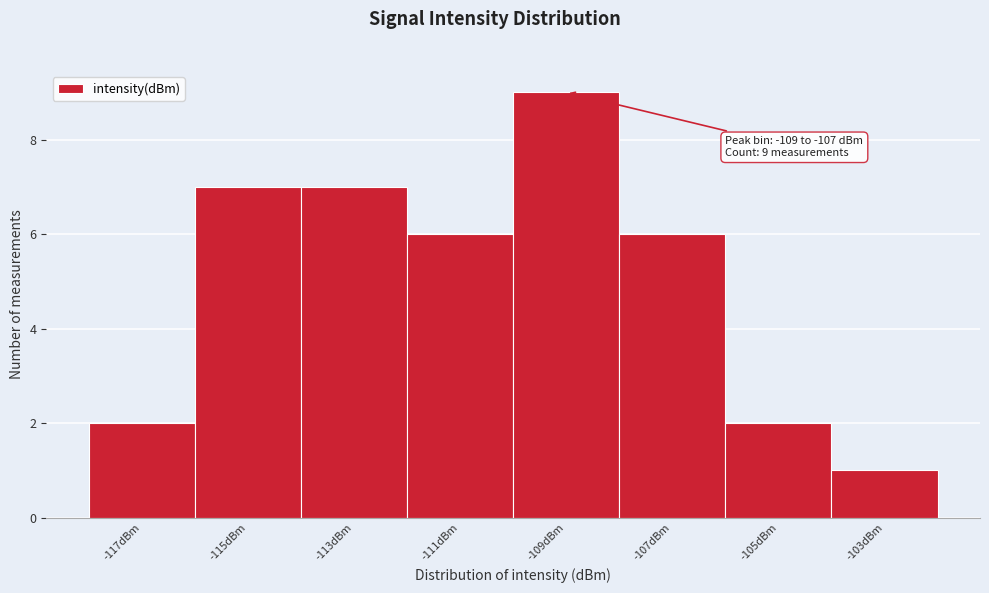

Reading left to right, list all the values displayed in this chart.

-117dBm=2	-115dBm=7	-113dBm=7	-111dBm=6	-109dBm=9	-107dBm=6	-105dBm=2	-103dBm=1